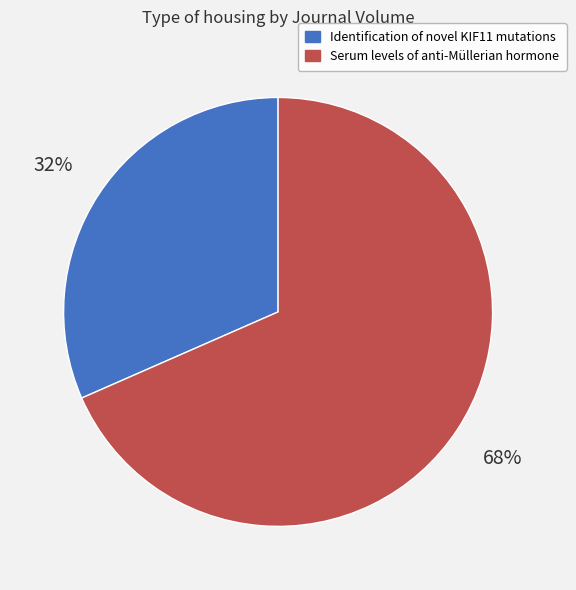

Combined, do Serum levels of anti-Müllerian hormone and Identification of novel KIF11 mutations account for over 50%?

Yes